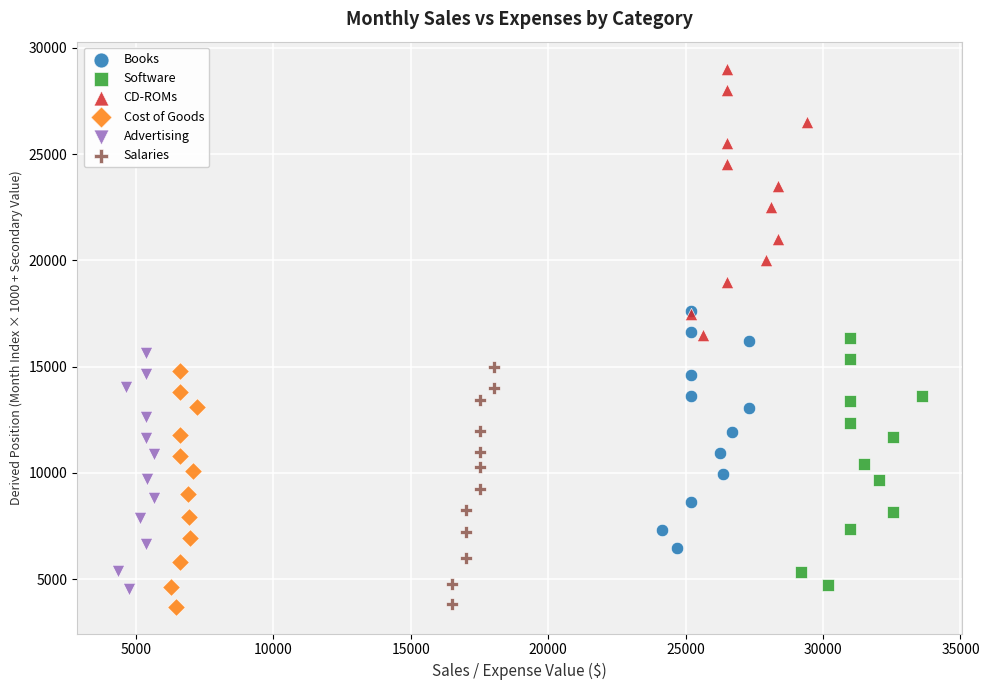

Which series reaches the maximum Y coordinate?

CD-ROMs